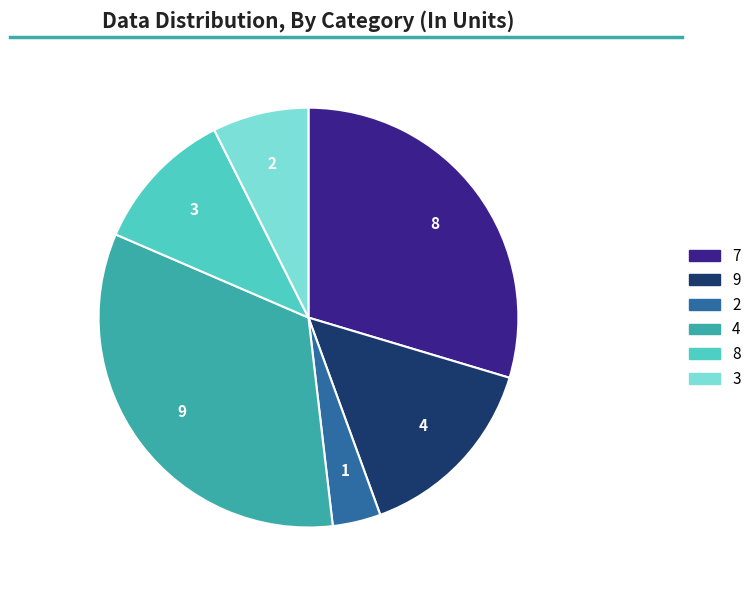

Is there a majority slice in this chart?

No